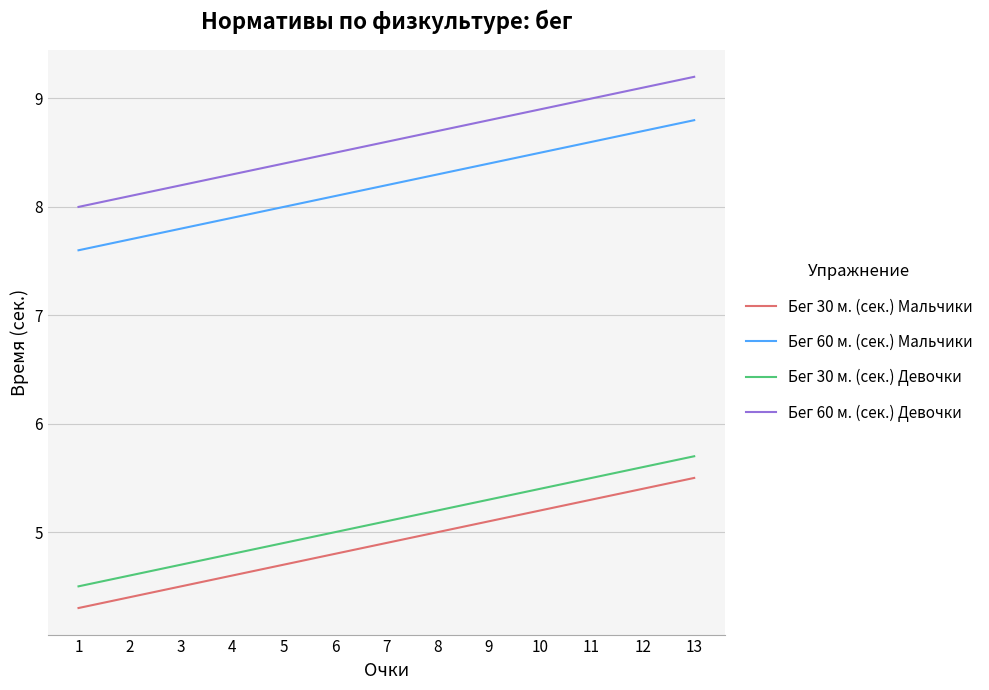

Reading left to right, list all the values displayed in this chart.

Бег 30 м. (сек.) Мальчики: 4.3	4.4	4.5	4.6	4.7	4.8	4.9	5.0	5.1	5.2	5.3	5.4	5.5
Бег 60 м. (сек.) Мальчики: 7.6	7.7	7.8	7.9	8.0	8.1	8.2	8.3	8.4	8.5	8.6	8.7	8.8
Бег 30 м. (сек.) Девочки: 4.5	4.6	4.7	4.8	4.9	5.0	5.1	5.2	5.3	5.4	5.5	5.6	5.7
Бег 60 м. (сек.) Девочки: 8.0	8.1	8.2	8.3	8.4	8.5	8.6	8.7	8.8	8.9	9.0	9.1	9.2